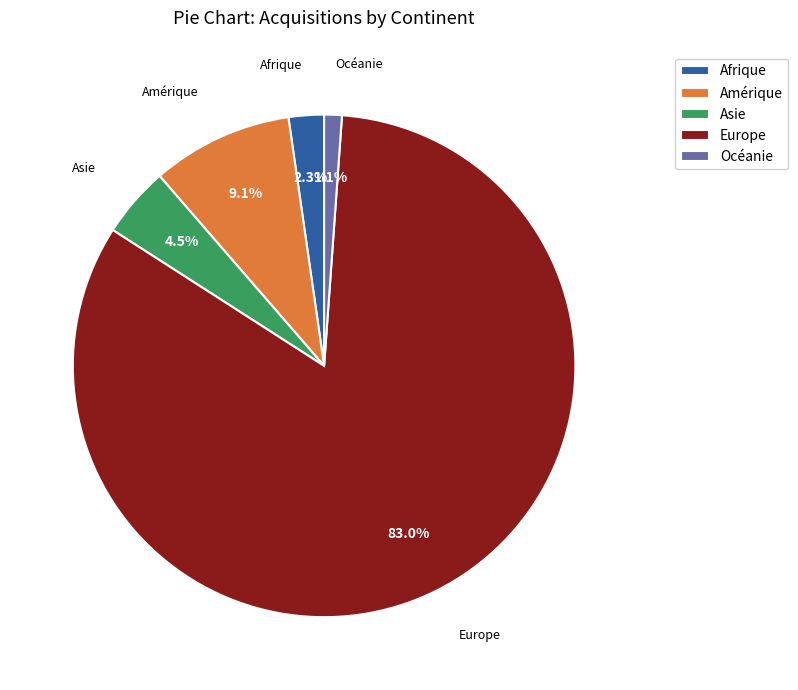

To the nearest percent, what portion does Océanie represent?

1%